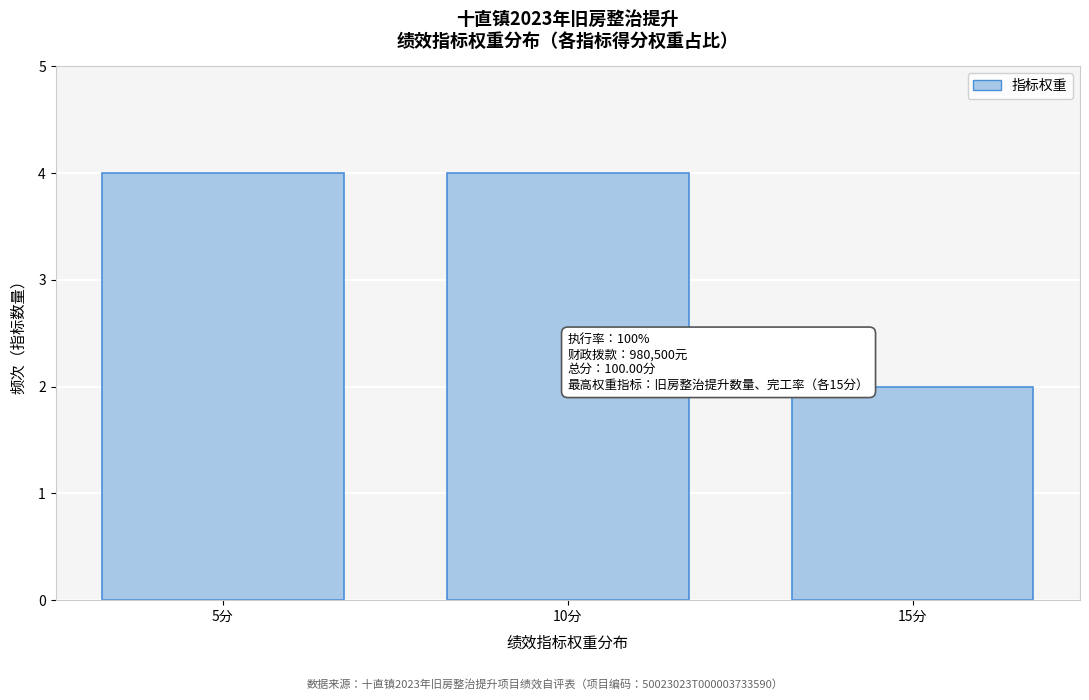

Reading right to left, list all the values displayed in this chart.

2	4	4